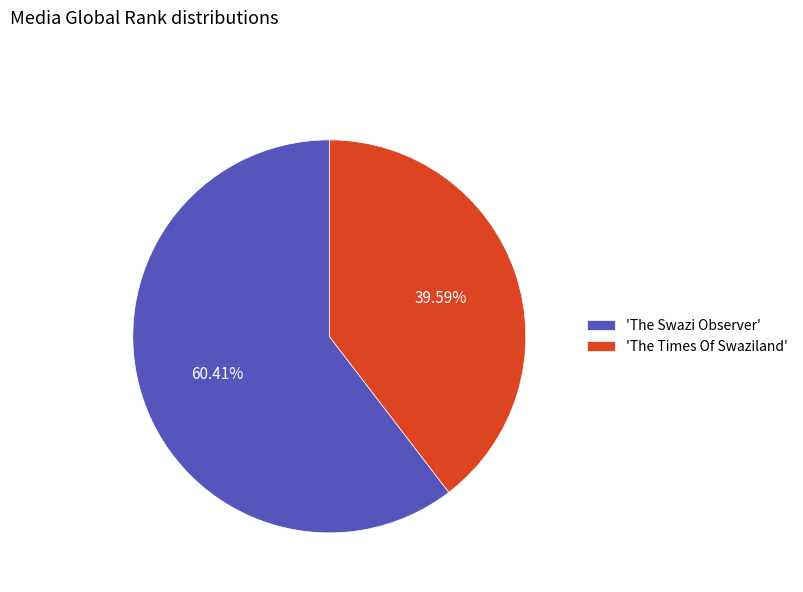

Do 'The Times Of Swaziland' and 'The Swazi Observer' together represent more than half of the pie?

Yes